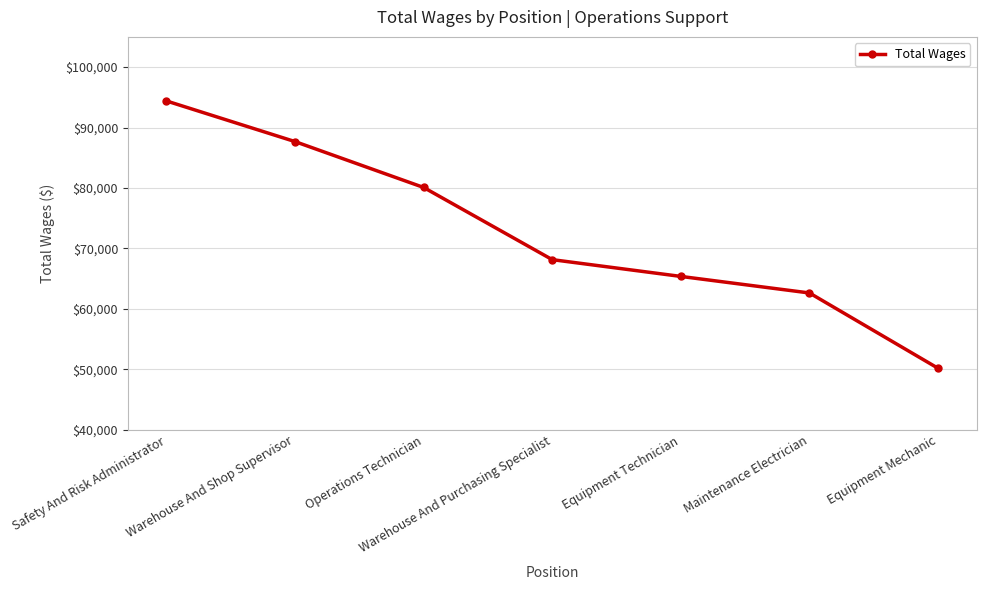

True or false: the data shows 62639 at Maintenance Electrician.

True